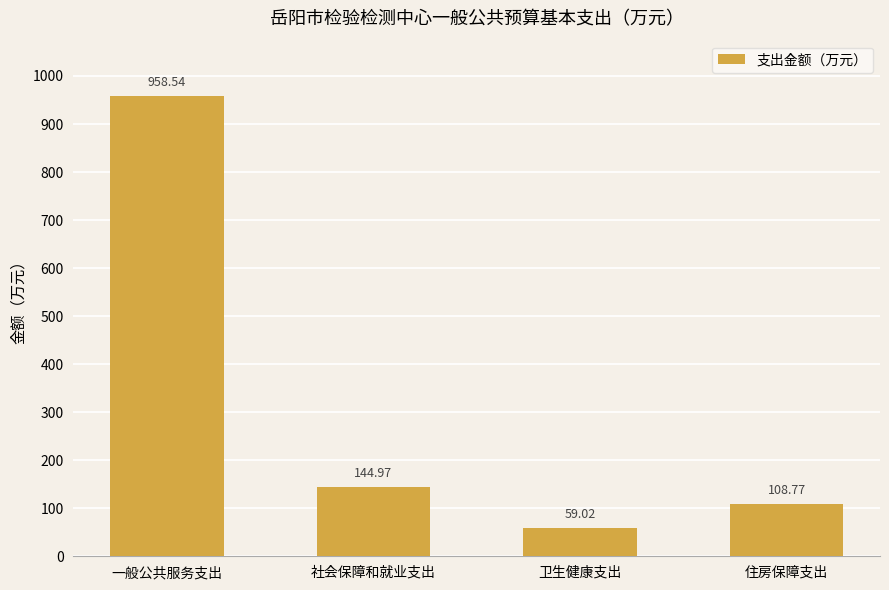

Which category has the highest value across all series?

一般公共服务支出